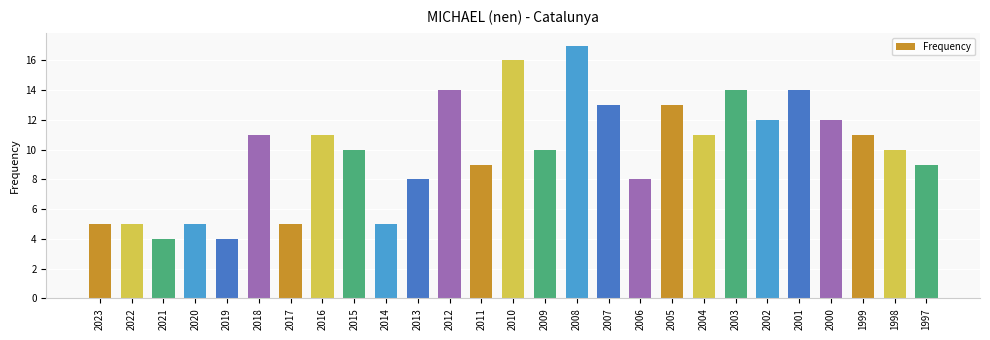

What is the greatest value displayed?

17